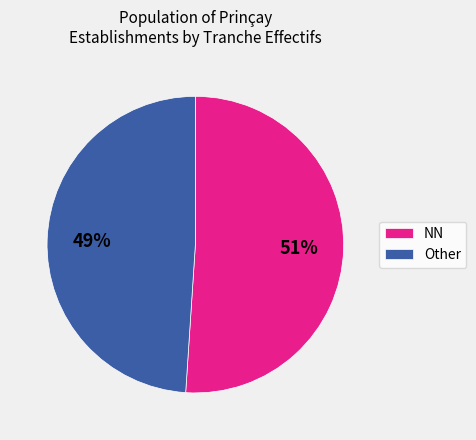

Which slice is the smallest?

Other